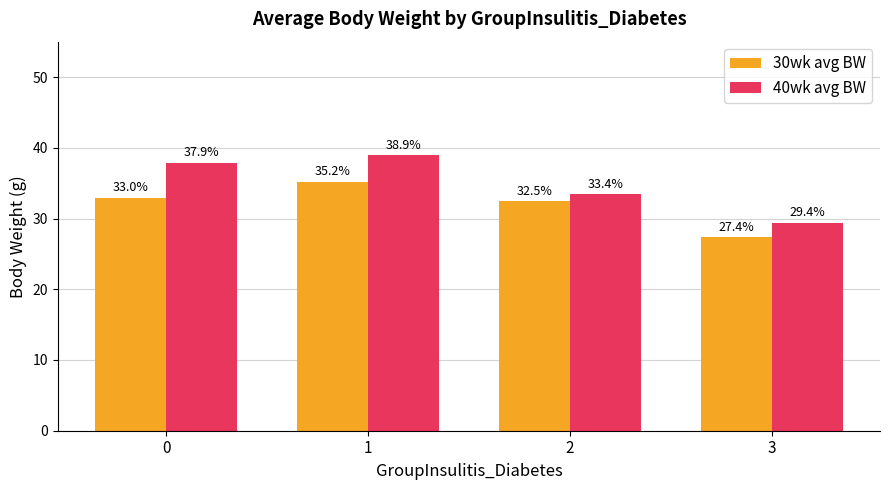

List the series in order of their overall mean, lowest first.

30wk avg BW, 40wk avg BW